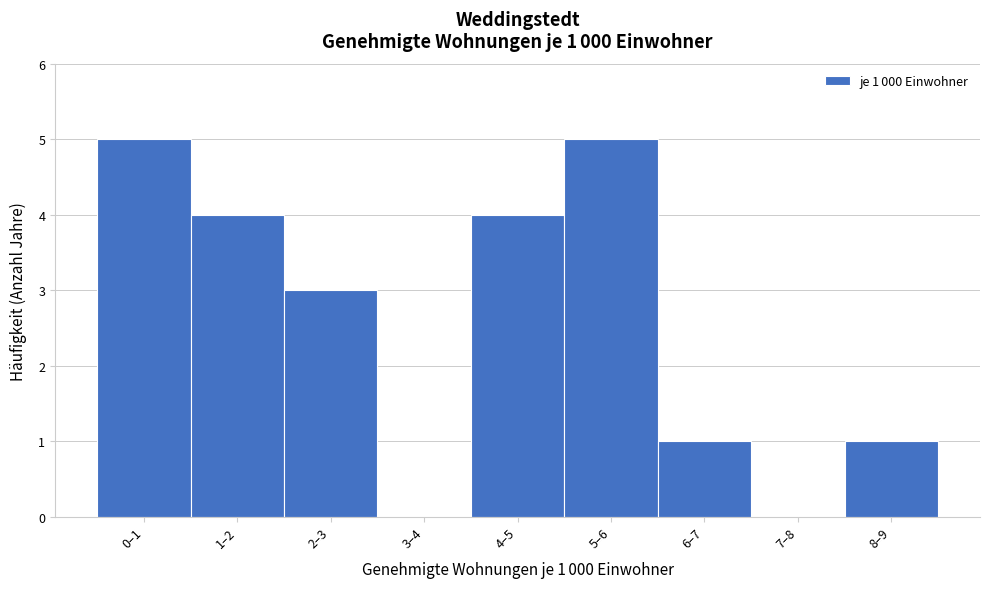

Reading right to left, transcribe all the data shown in this chart.

8–9=1	7–8=0	6–7=1	5–6=5	4–5=4	3–4=0	2–3=3	1–2=4	0–1=5